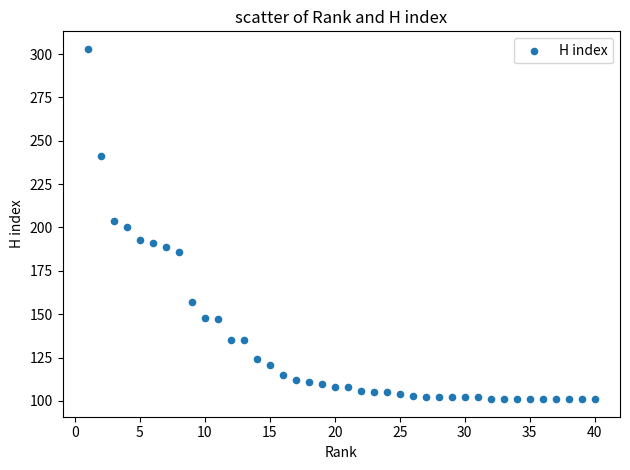

What is the range of X values (max minus min)?

39